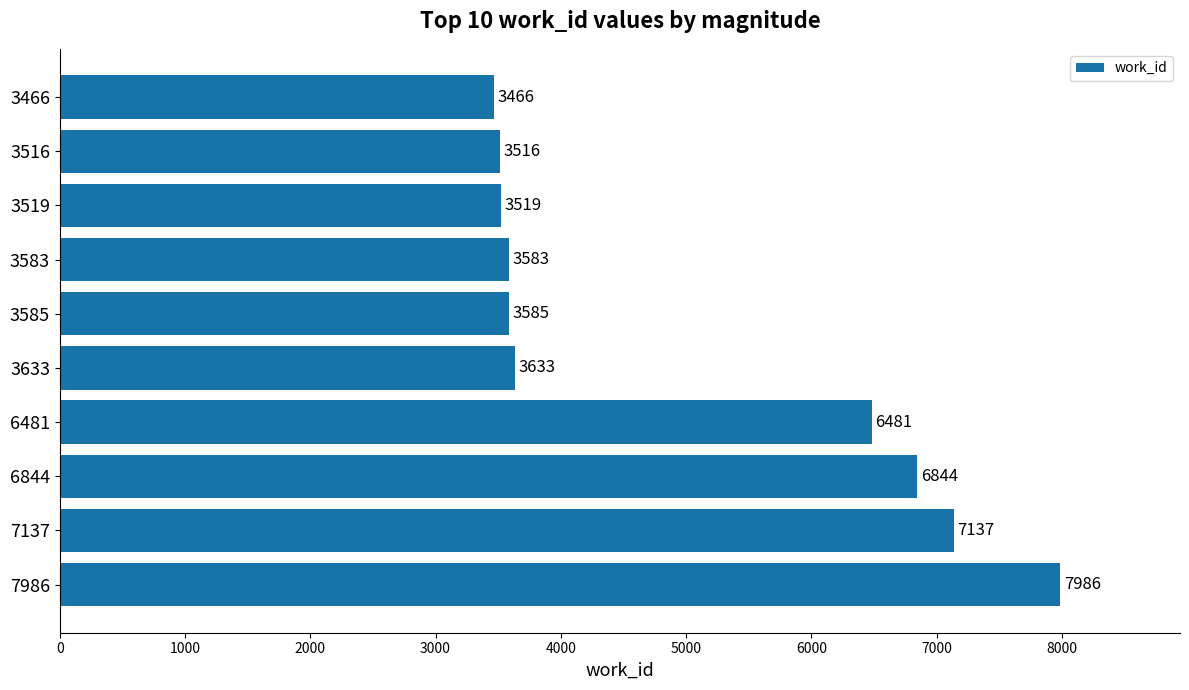

How many categories are shown in the chart?

10